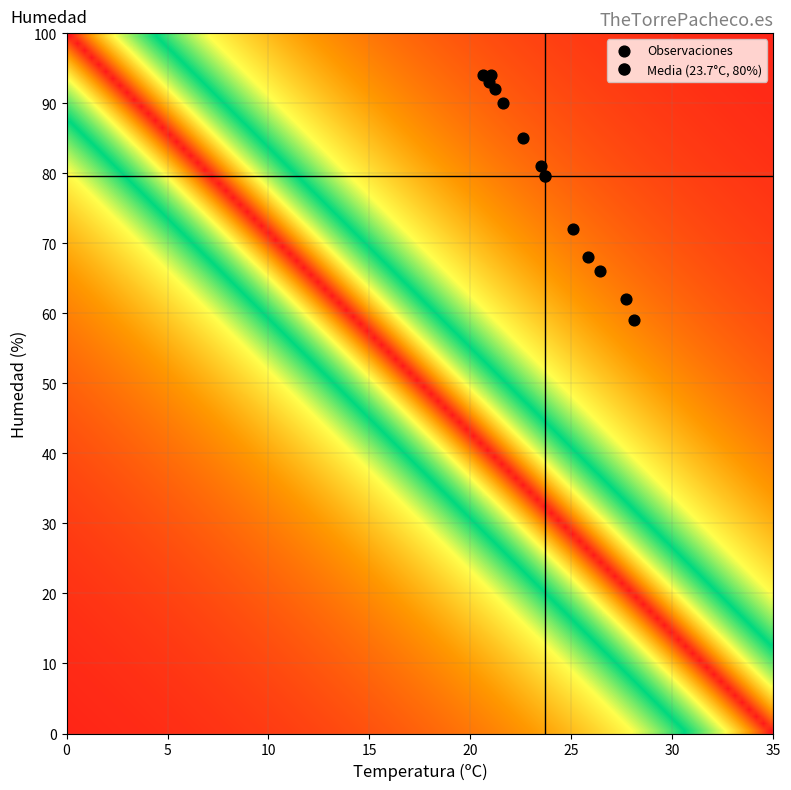

What is the range of Y values (max minus min)?

35